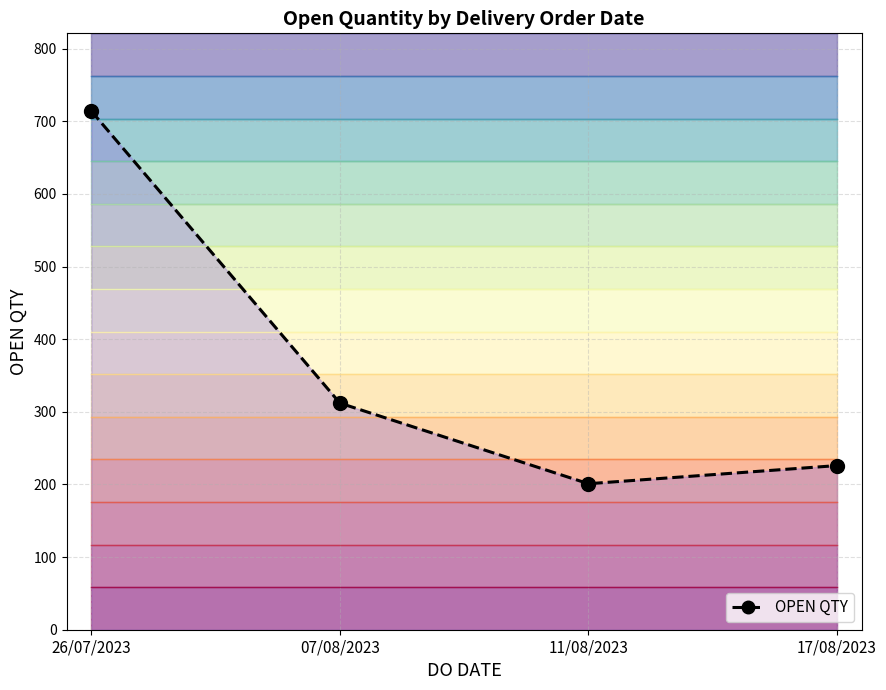

Which label corresponds to the smallest value in the chart?

11/08/2023